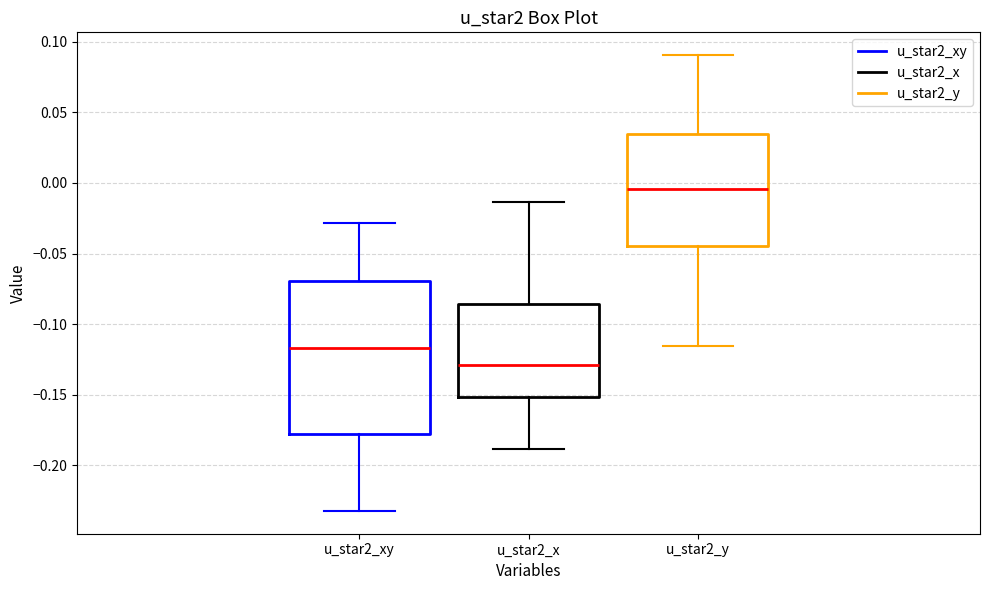

Which box's median line is the highest?

u_star2_y